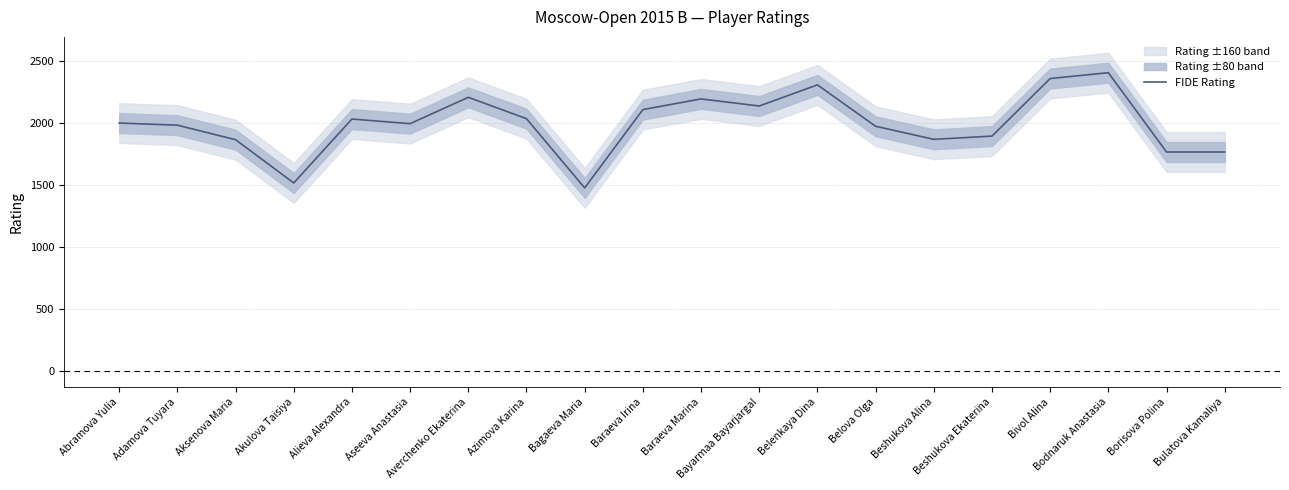

Reading left to right, list all the values displayed in this chart.

1997	1980	1863	1515	2029	1992	2204	2032	1475	2105	2191	2134	2304	1971	1866	1892	2355	2402	1764	1764